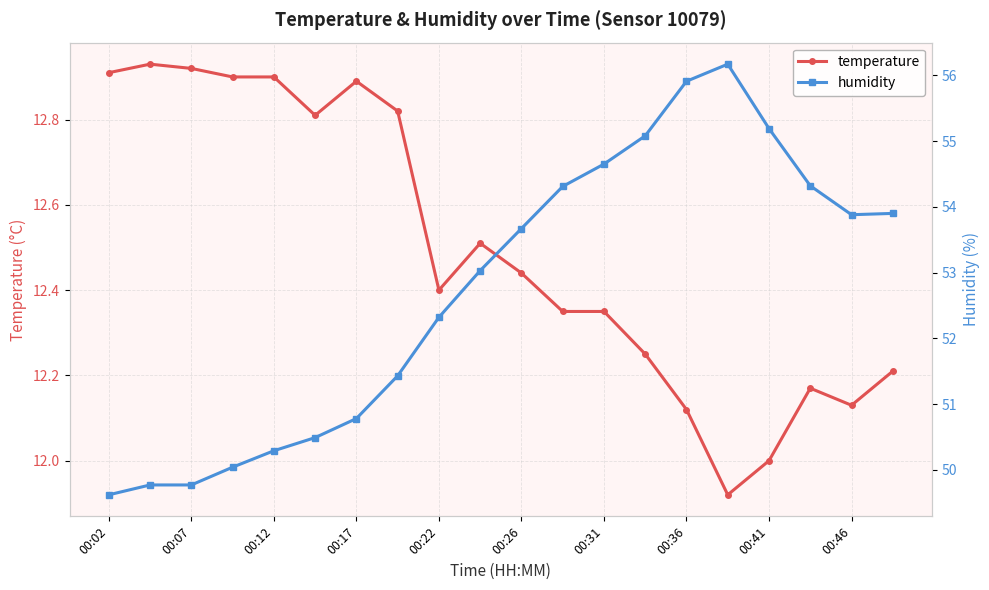

What is the difference between the second highest and second lowest values in the temperature series?

0.9